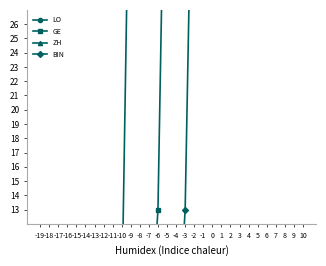

What is the difference between the maximum and minimum values in the BIN series?

438